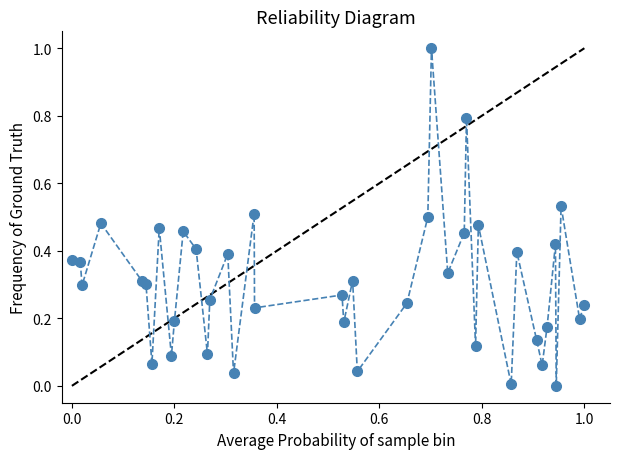

True or false: there are more than 2 points higher than both neighbors.

True